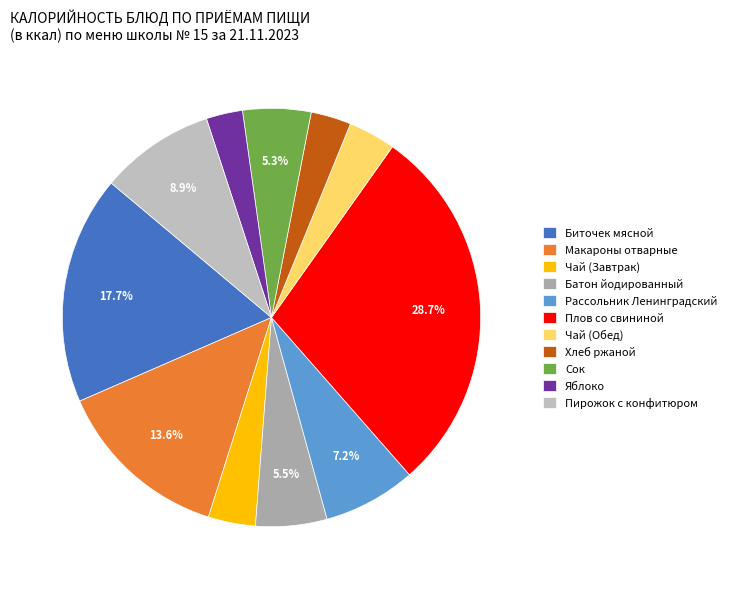

To the nearest percent, what is the combined percentage of Сок and Пирожок с конфитюром?

14%